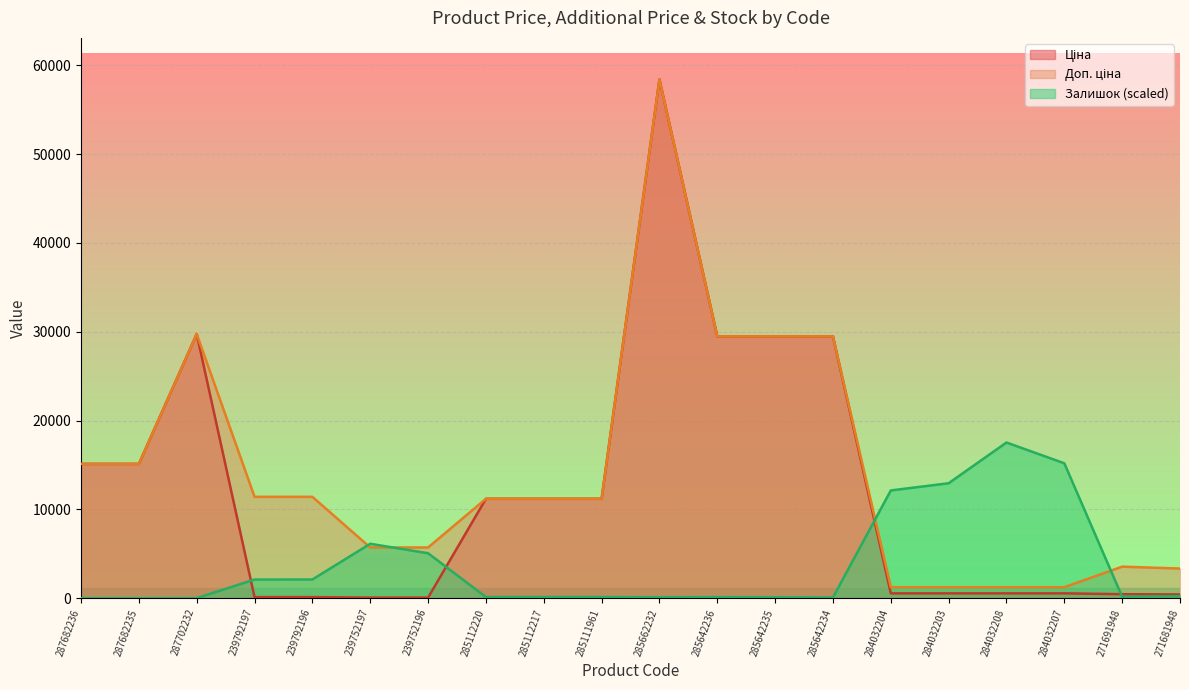

How many series are shown in this chart?

3